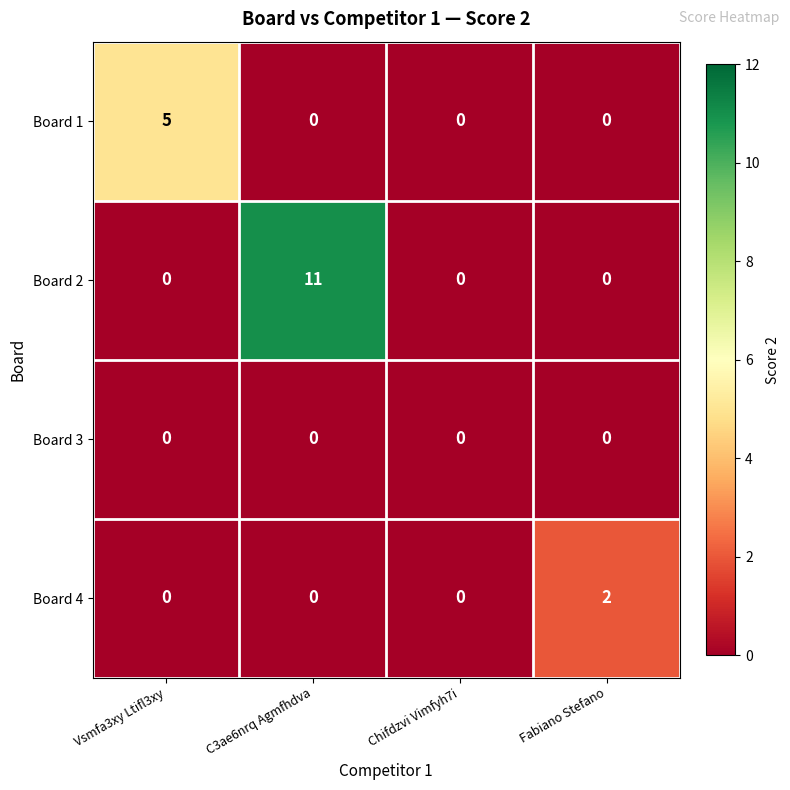

What is the maximum value shown in the chart?

11